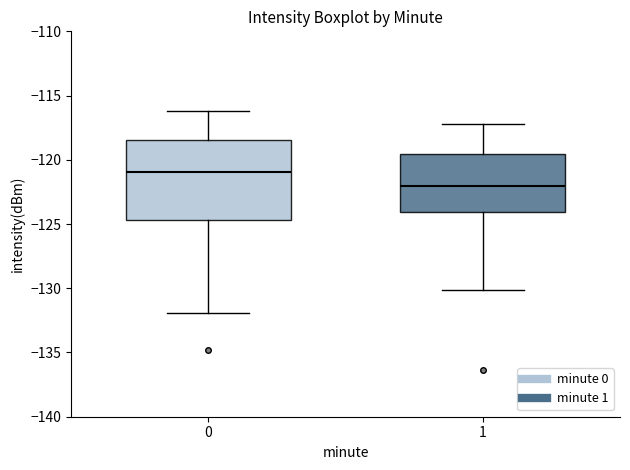

Which box's median line is the highest?

0